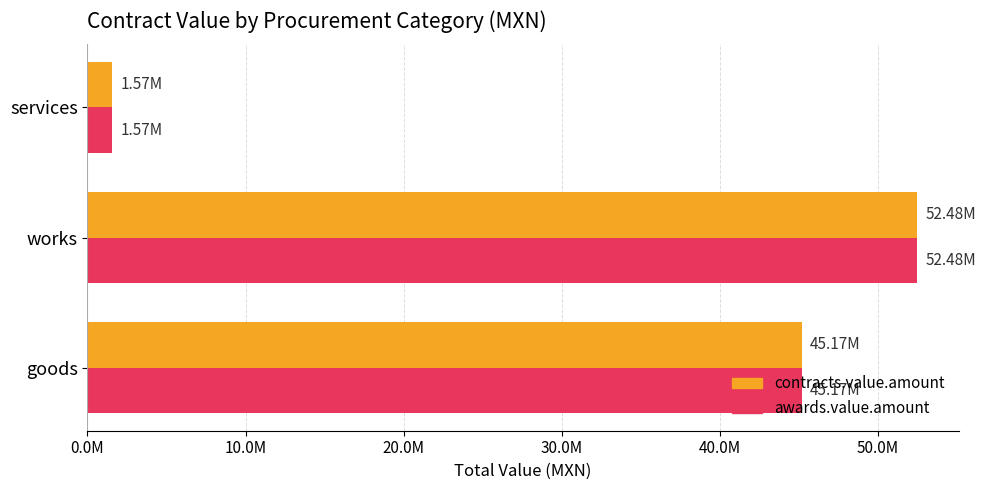

What is the maximum value for contracts.value.amount?

52484173.6